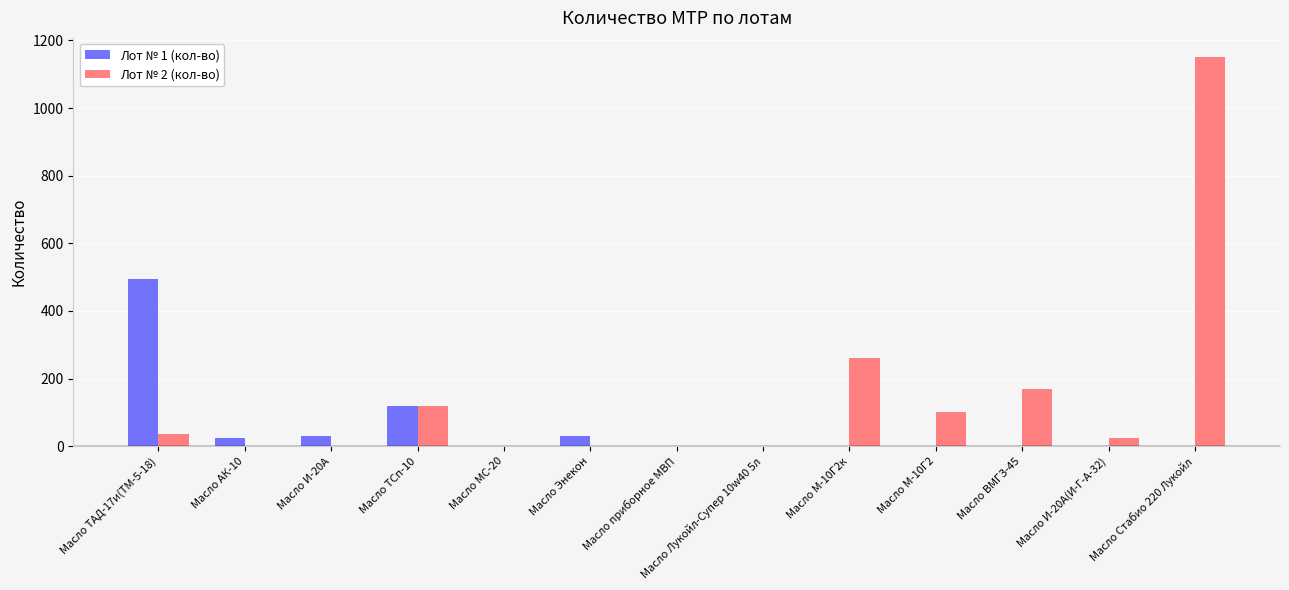

Which series has the widest spread of values?

Лот № 2 (кол-во)